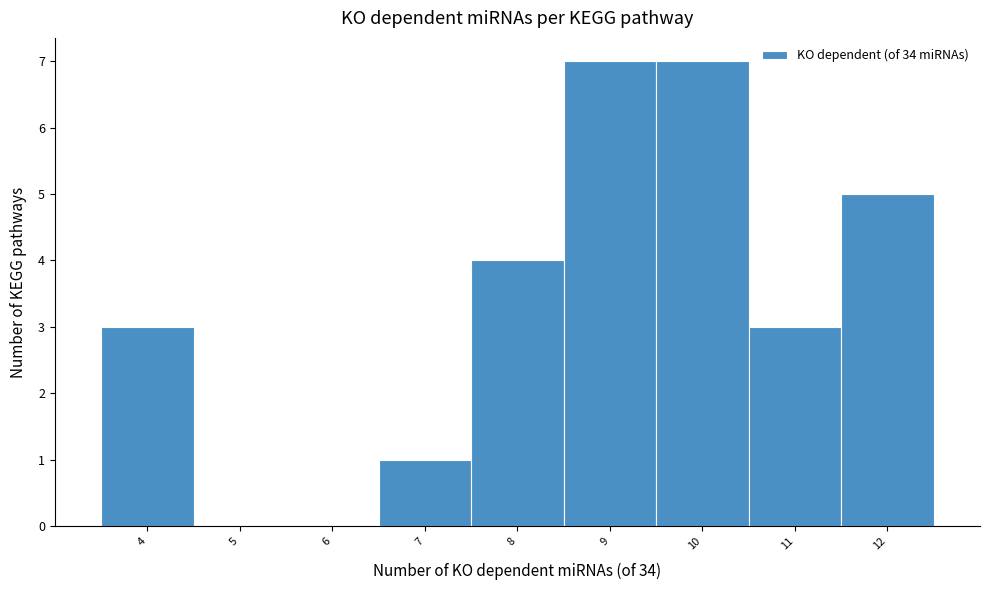

Reading left to right, transcribe this chart: for each bar, give the range it covers on the x-axis and its height. The values are not printed on the chart, so give them approximately, as read against the axis.

3.5 to 4.5: 3
4.5 to 5.5: 0
5.5 to 6.5: 0
6.5 to 7.5: 1
7.5 to 8.5: 4
8.5 to 9.5: 7
9.5 to 10.5: 7
10.5 to 11.5: 3
11.5 to 12.5: 5